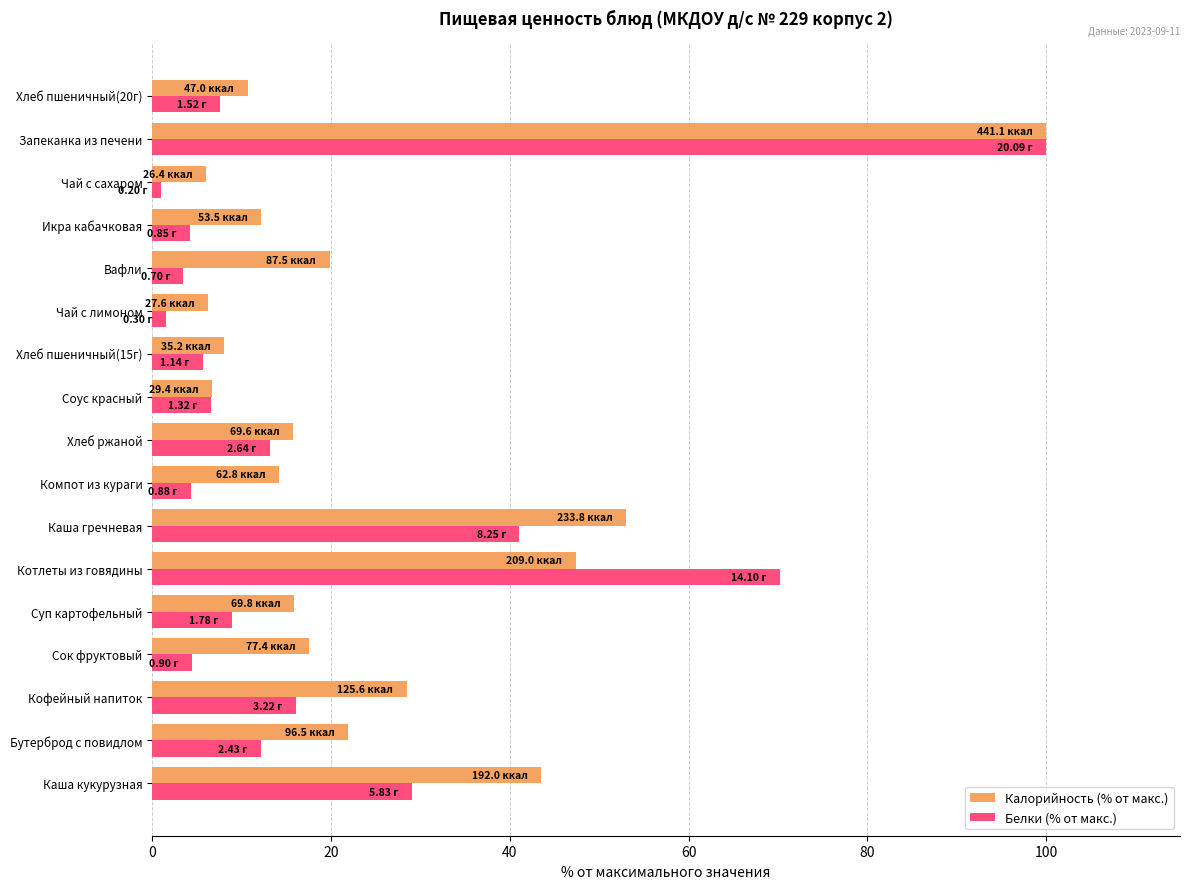

What is the sum of all Калорийность (% от макс.) values?

427.1